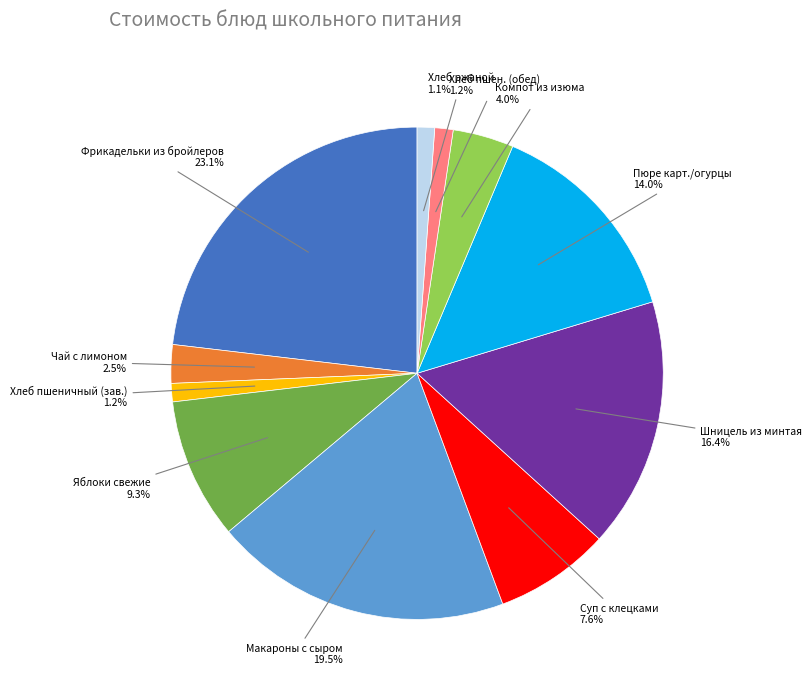

Is there any slice that represents more than half of the pie?

No